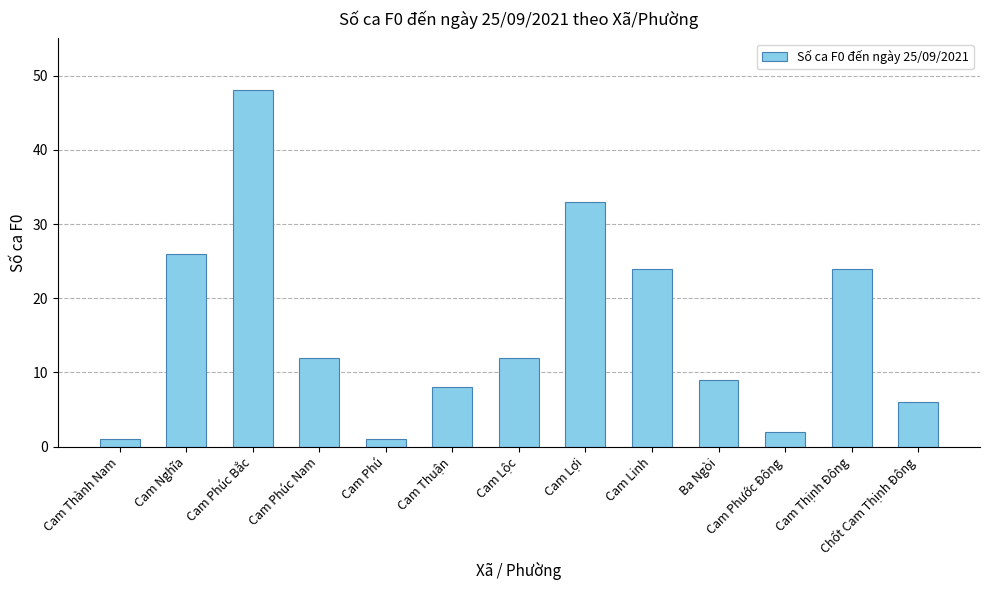

Reading left to right, extract all data points from this chart.

1	26	48	12	1	8	12	33	24	9	2	24	6